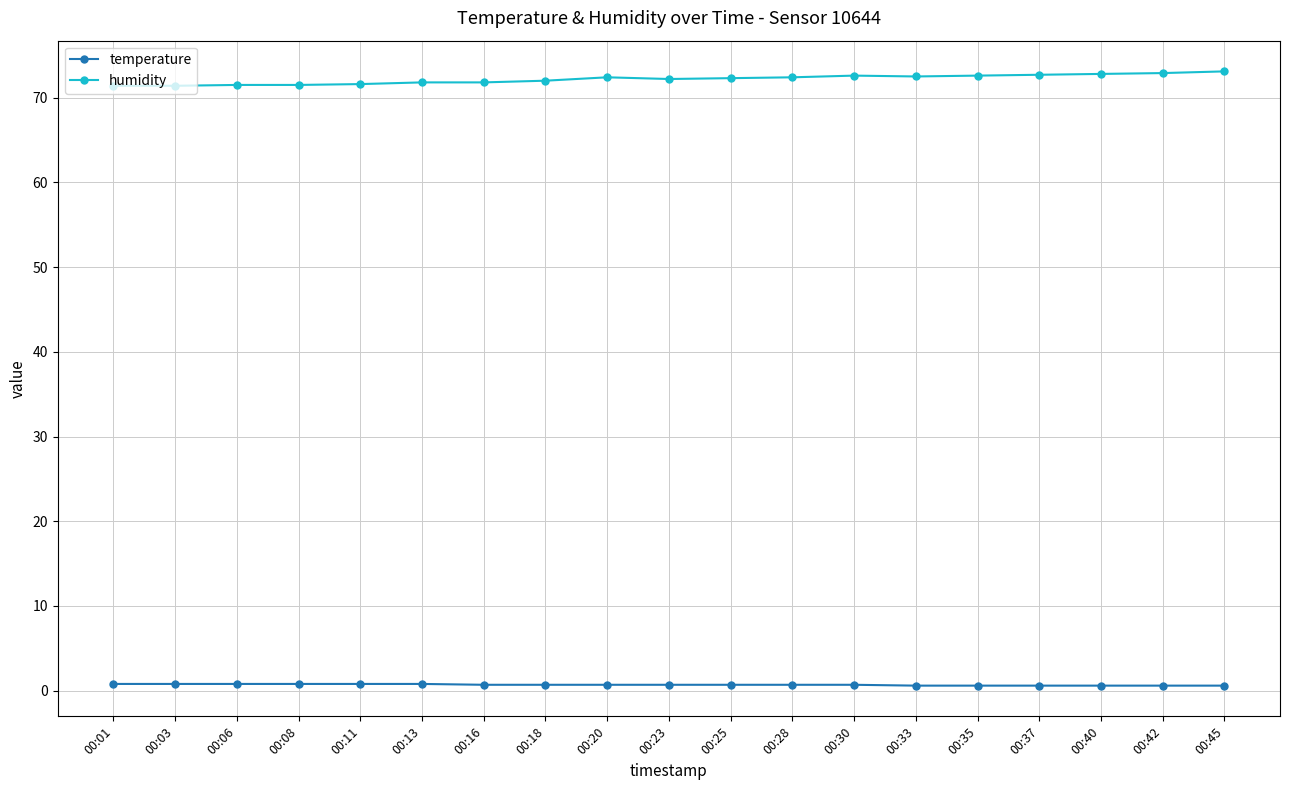

What value does the temperature series have at 00:28?

0.7